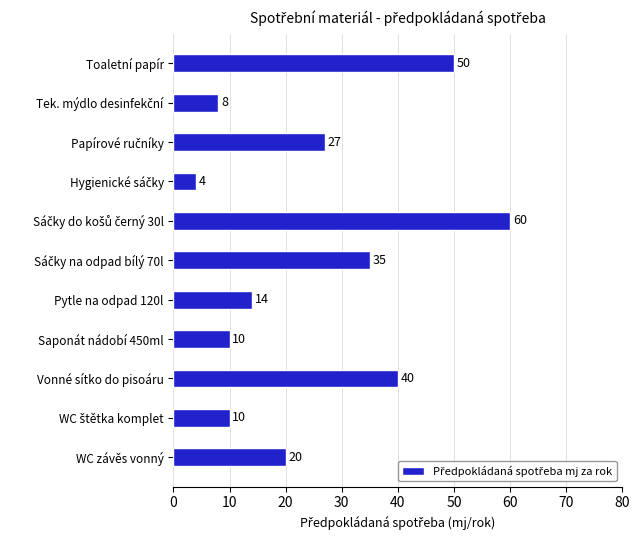

Between Saponát nádobí 450ml and Pytle na odpad 120l, which is larger?

Pytle na odpad 120l